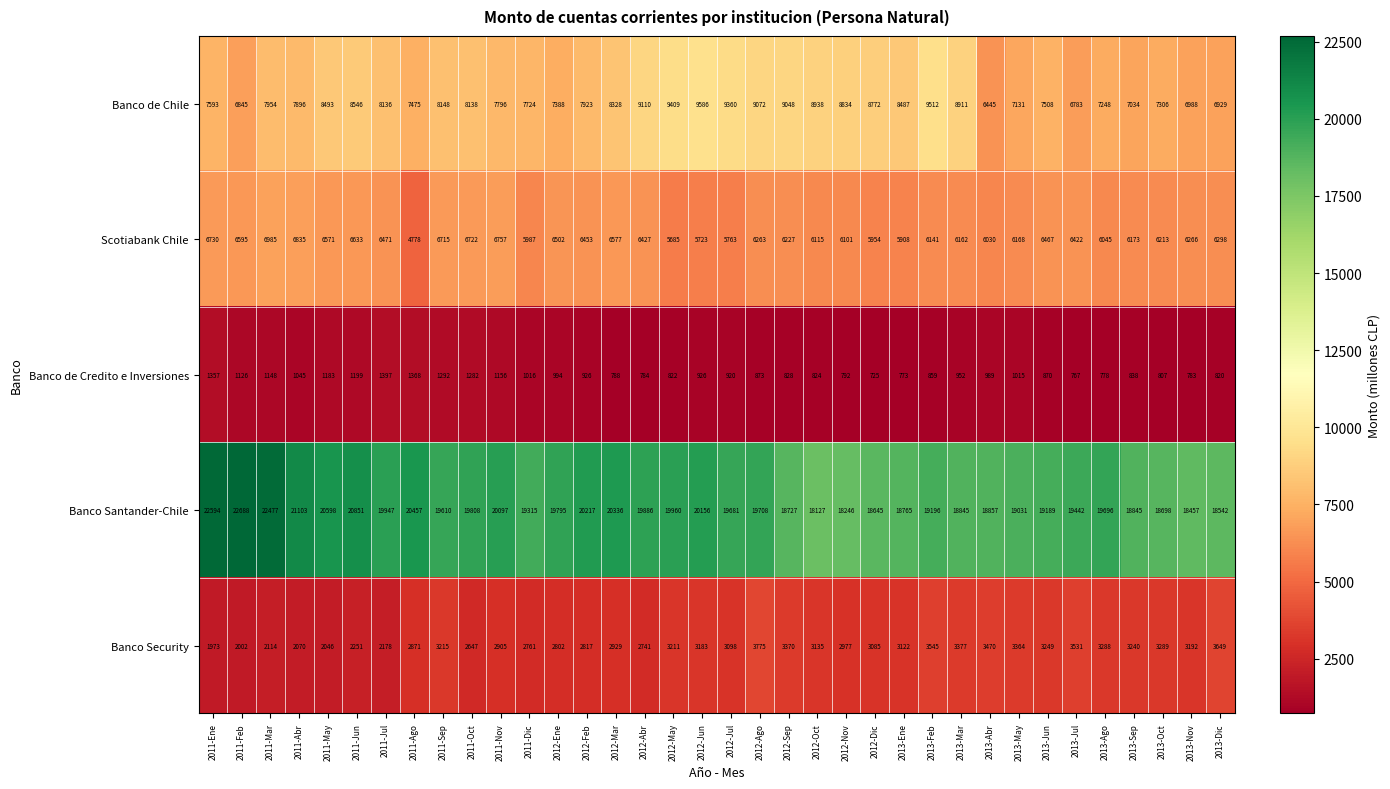

What value does the Scotiabank Chile series have at 2013-Abr?

6030